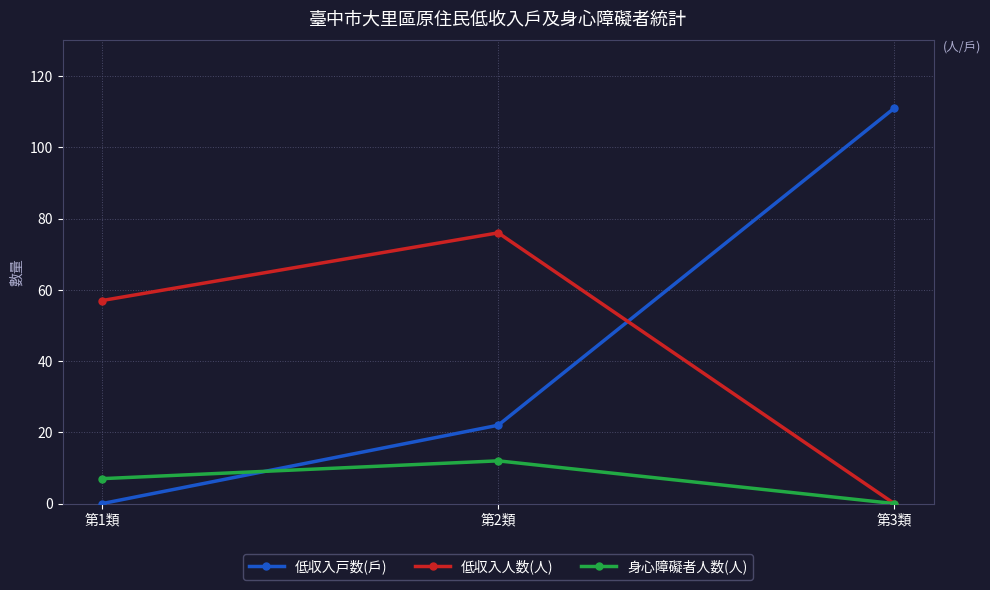

Reading right to left, extract all data points from this chart.

低収入戸数(戶): 第3類=111	第2類=22	第1類=0
低収入人数(人): 第3類=0	第2類=76	第1類=57
身心障礙者人数(人): 第3類=0	第2類=12	第1類=7